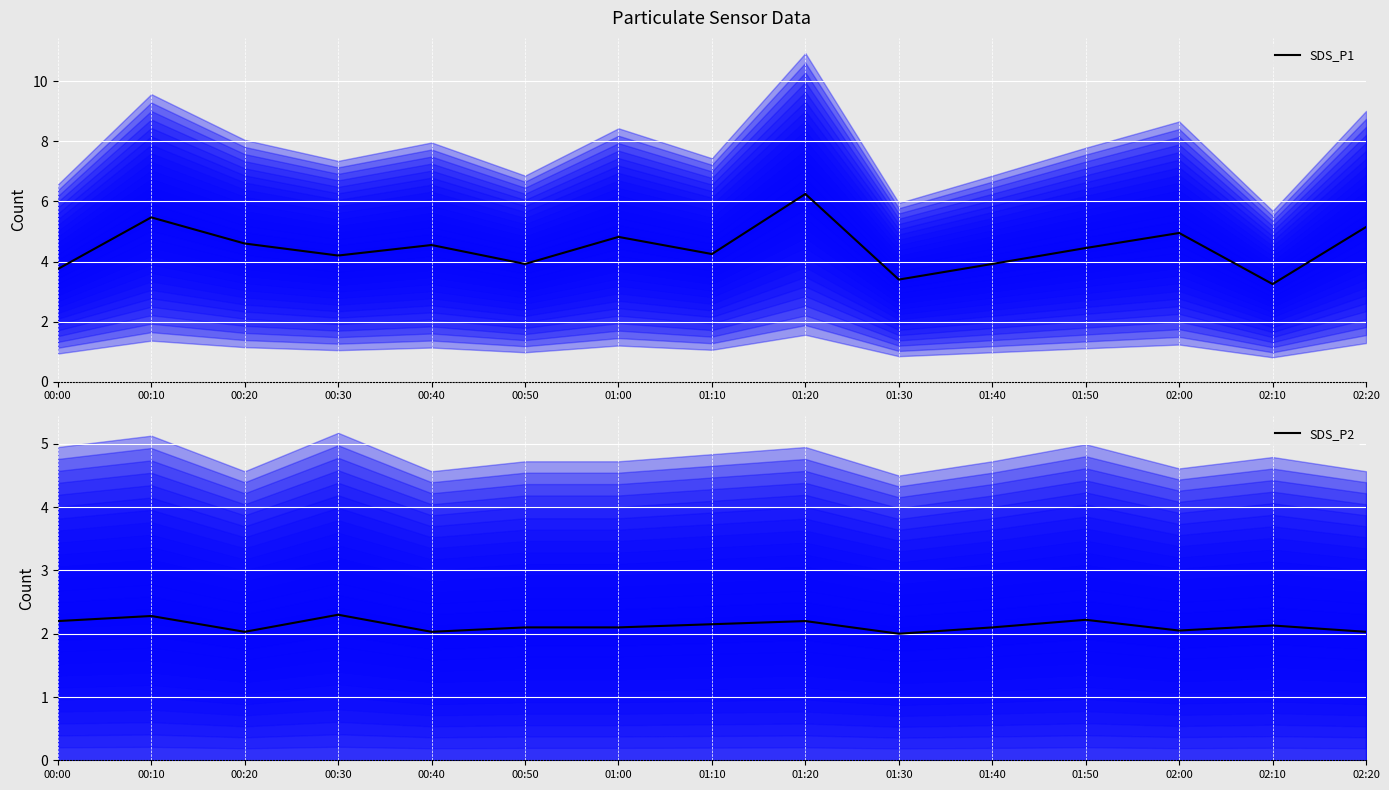

What is the minimum value for SDS_P2?

2.0